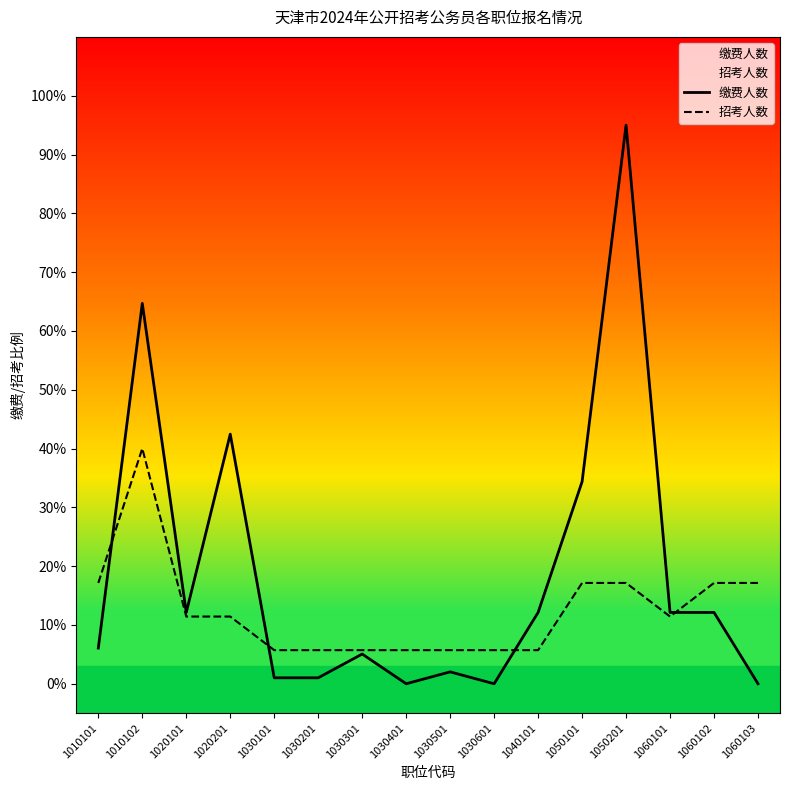

List the series in order of their overall mean, lowest first.

招考人数, 缴费人数